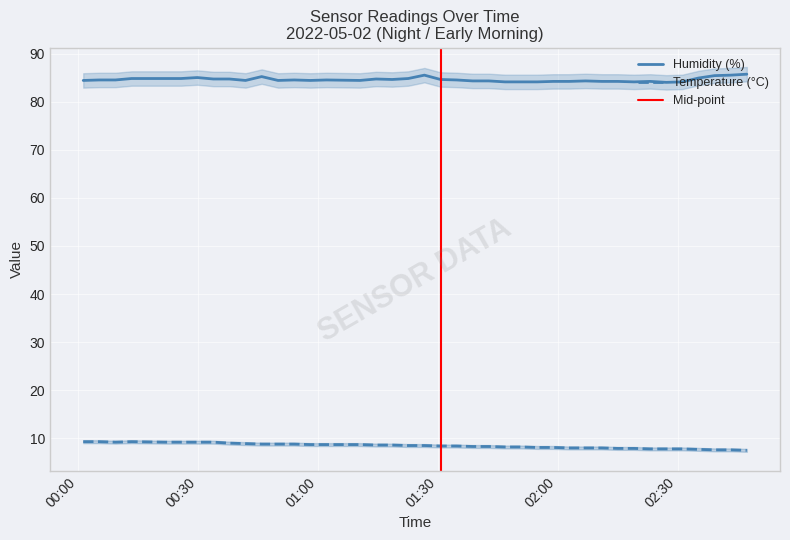

True or false: Humidity has a value of 44.1 at 2022/05/02 01:38:46.

False